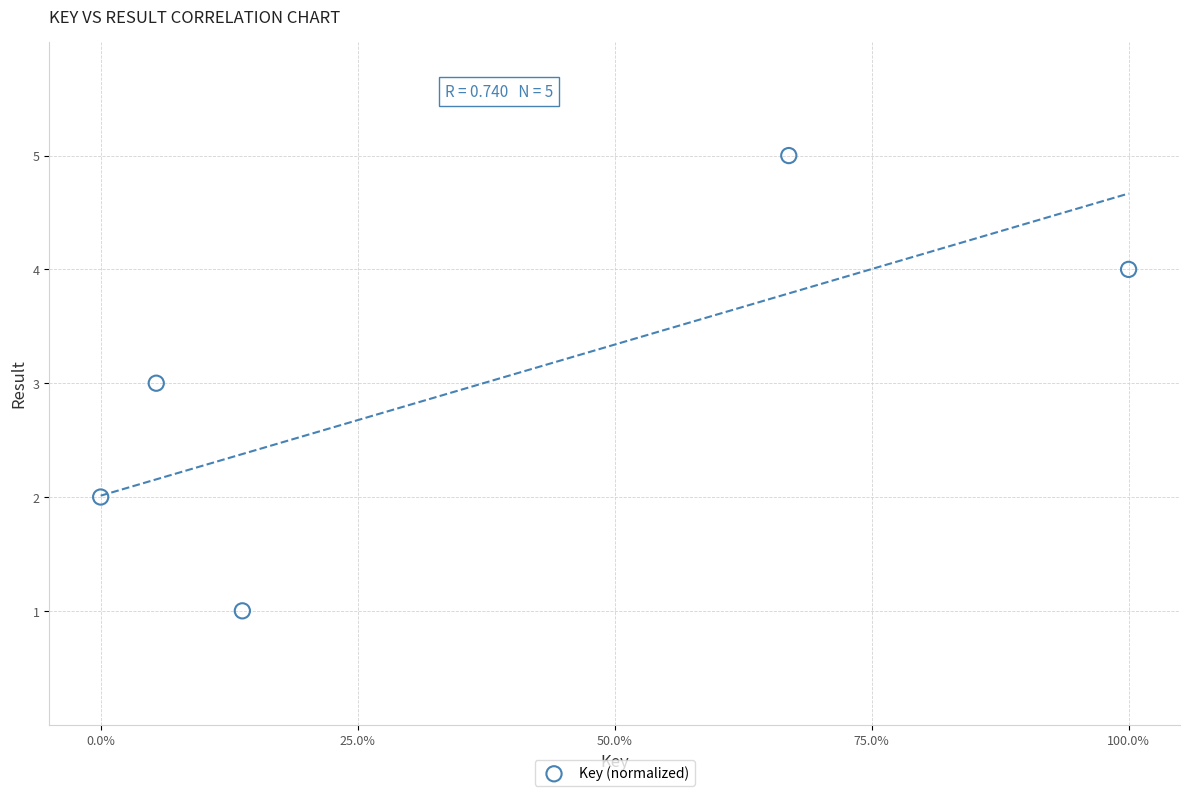

What is the average Y value?

3